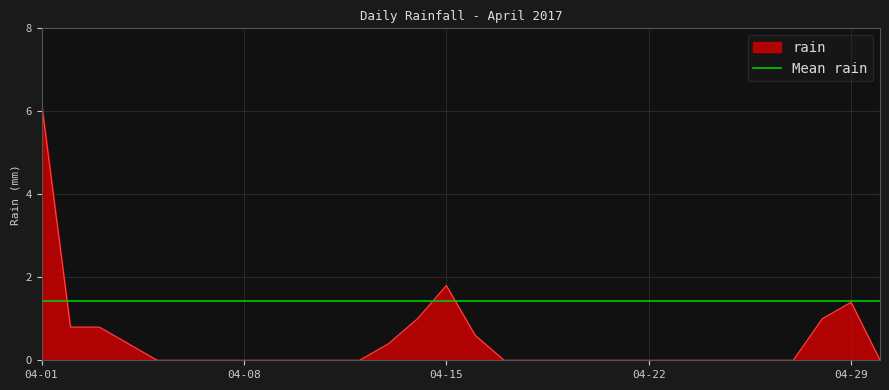

Which category has the highest value in the rain series?

04-01